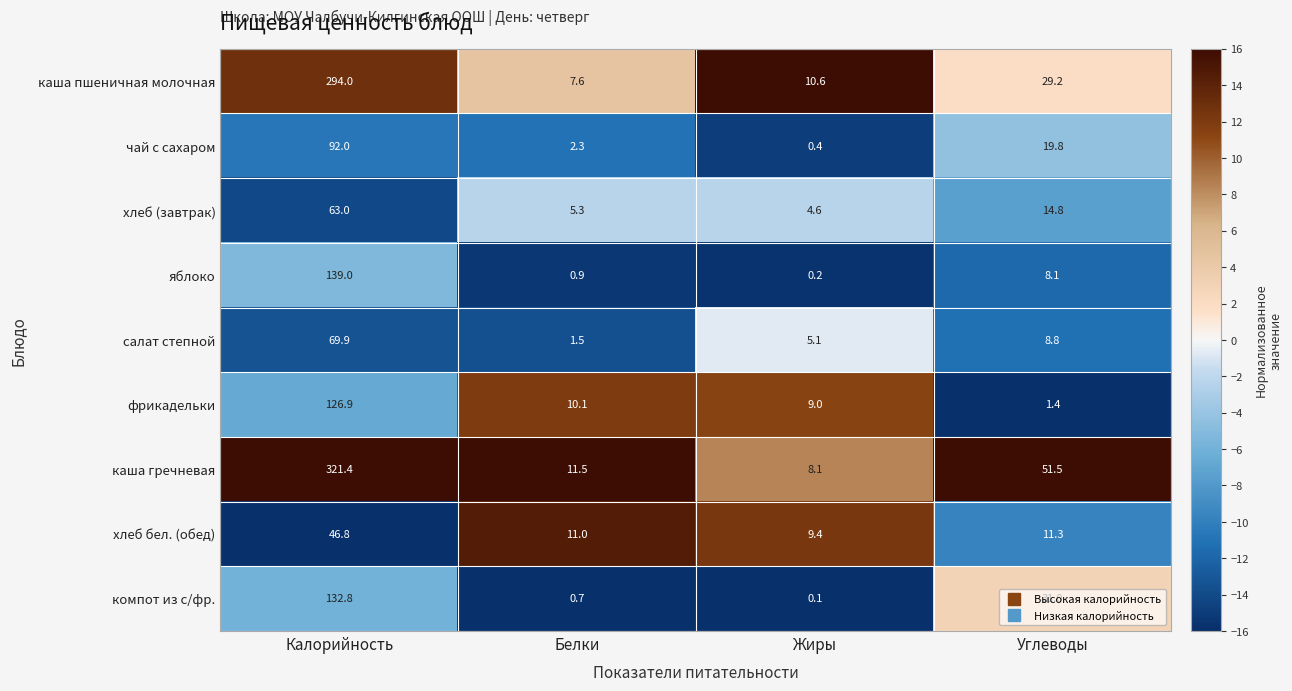

What is the difference between the second highest and minimum values in the салат степной series?

7.3